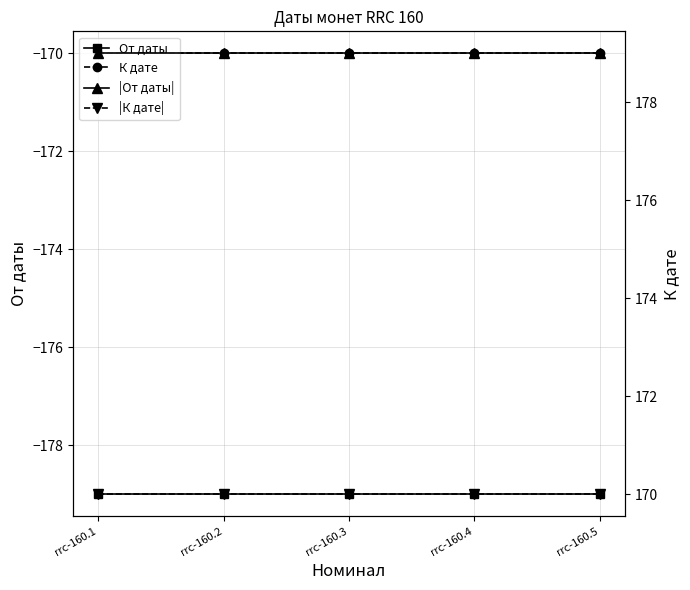

True or false: |От даты| and |К дате| cross at least once.

False